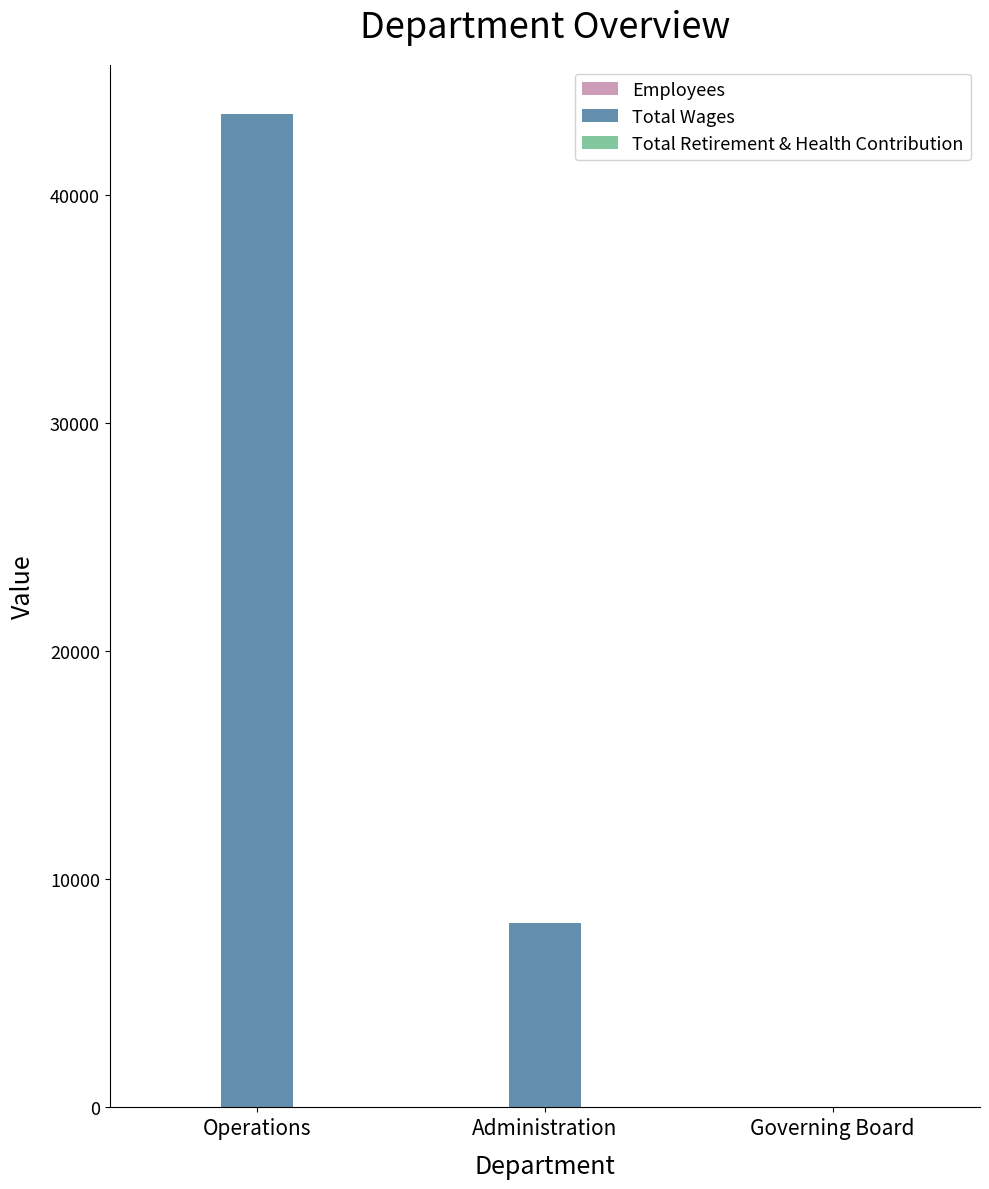

The Total Wages series shows 8095 at Administration. True or false?

True